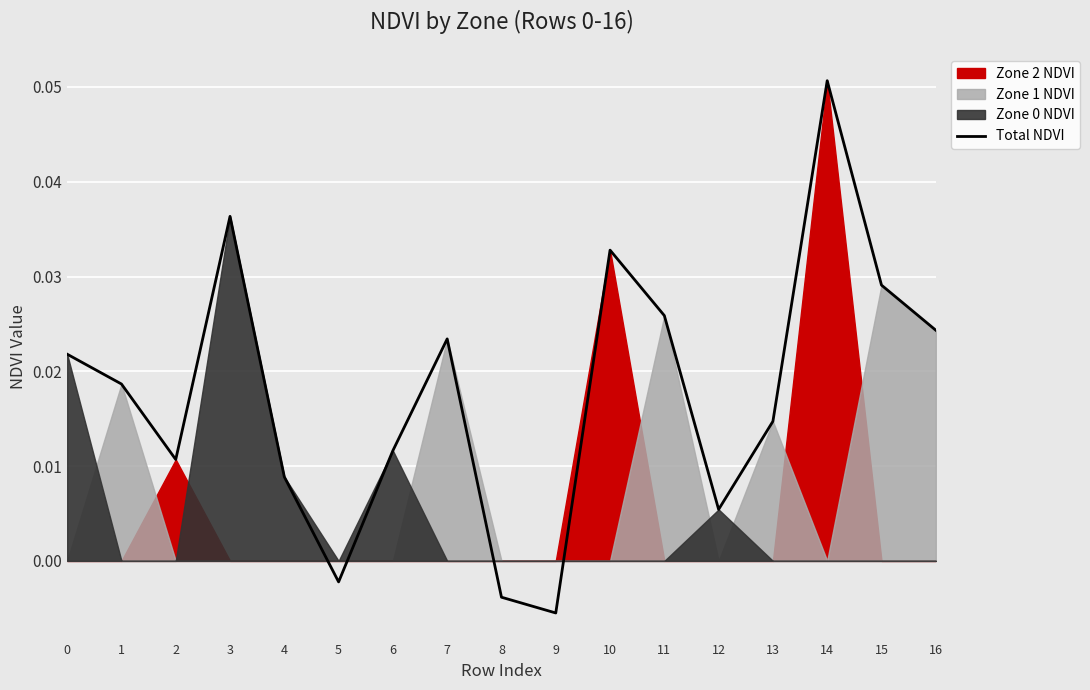

Where is the first local minimum?

2